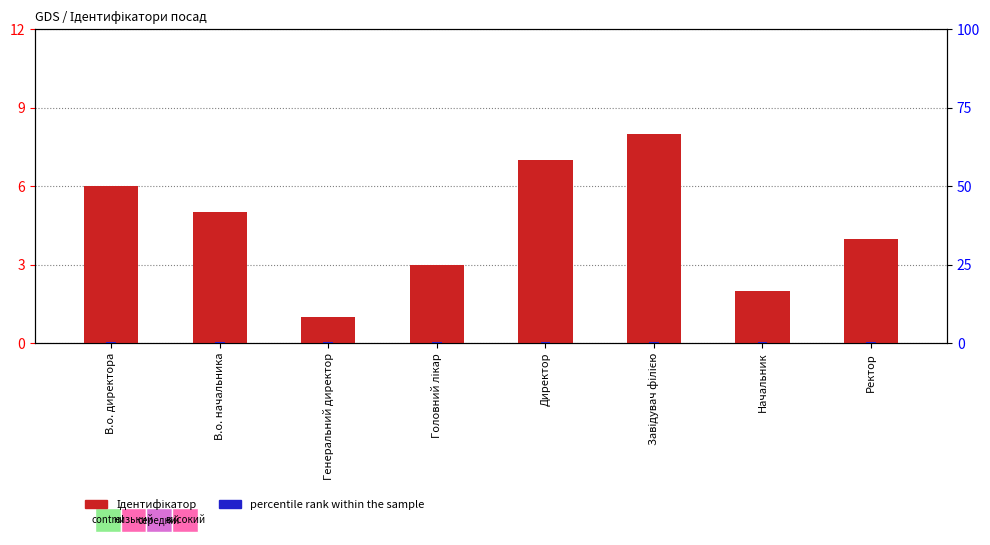

What is the value of the percentile rank within the sample bar at the 2nd from the left?

0.5